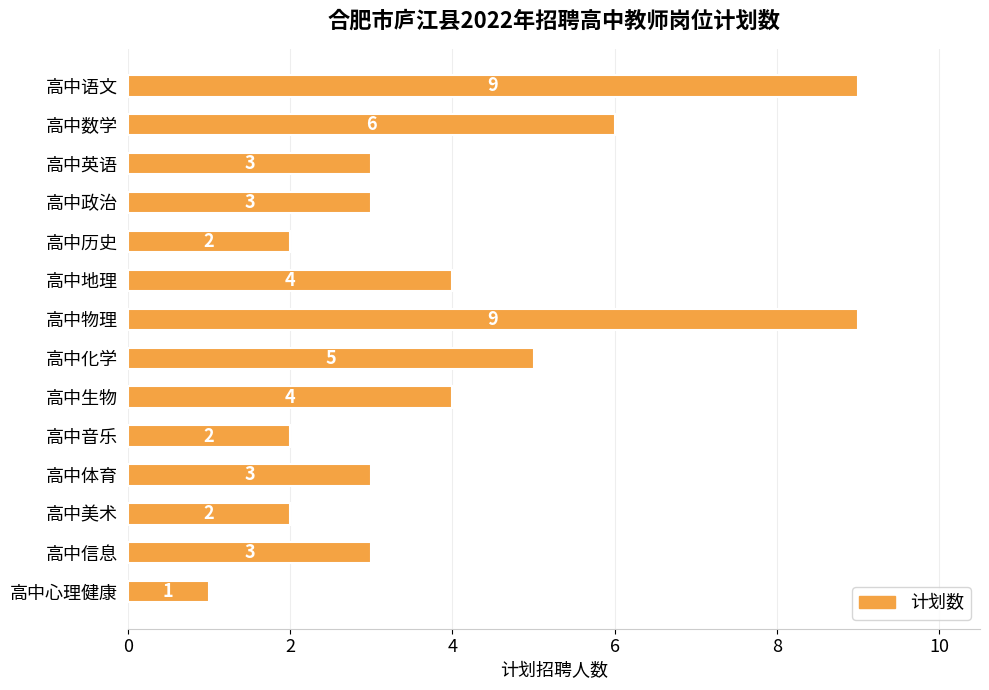

How many values are between 2 and 5?

10